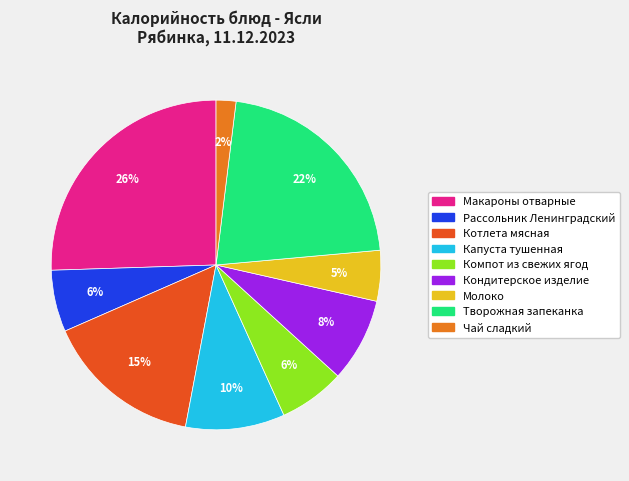

Combined, do Творожная запеканка and Компот из свежих ягод account for over 50%?

No